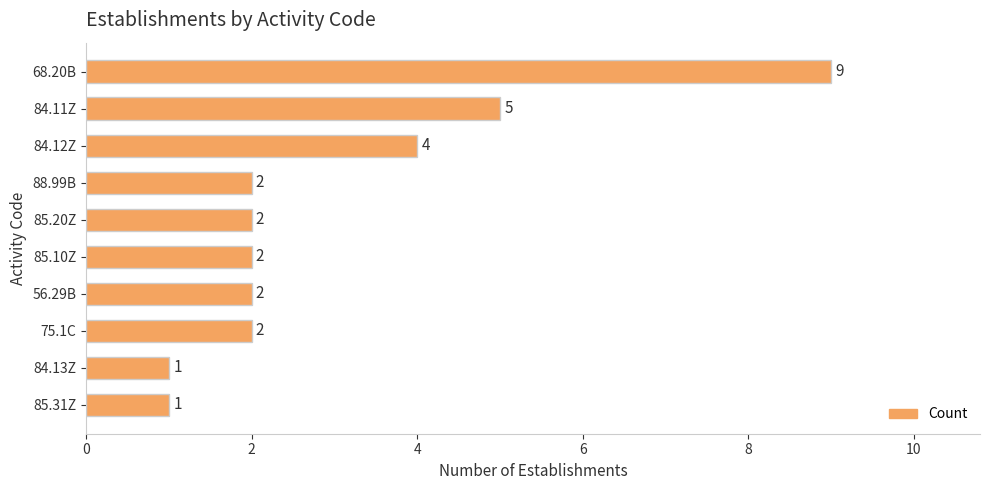

What position from the top is 84.13Z?

9